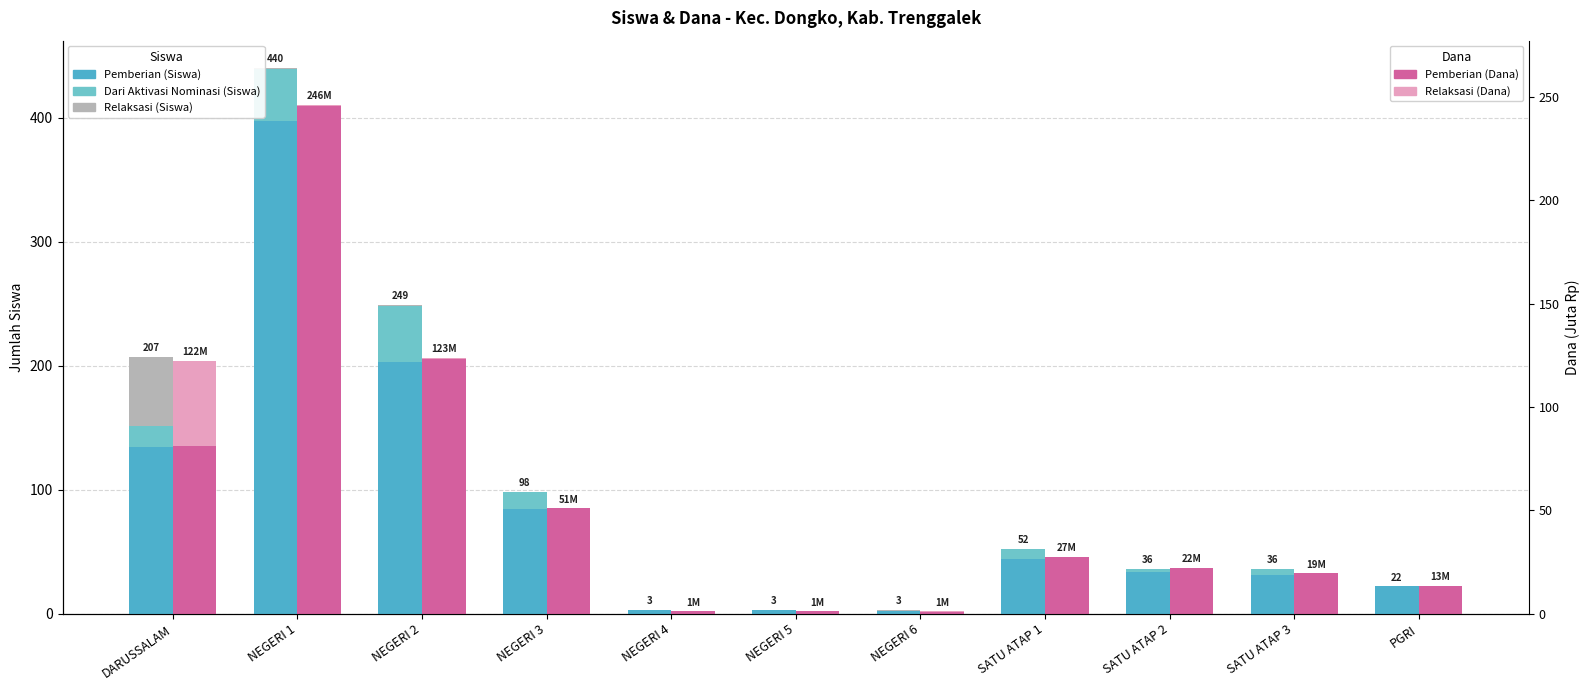

Is it true that Pemberian Dari Aktivasi Nominasi (Siswa) equals 71.6 at NEGERI 2?

False